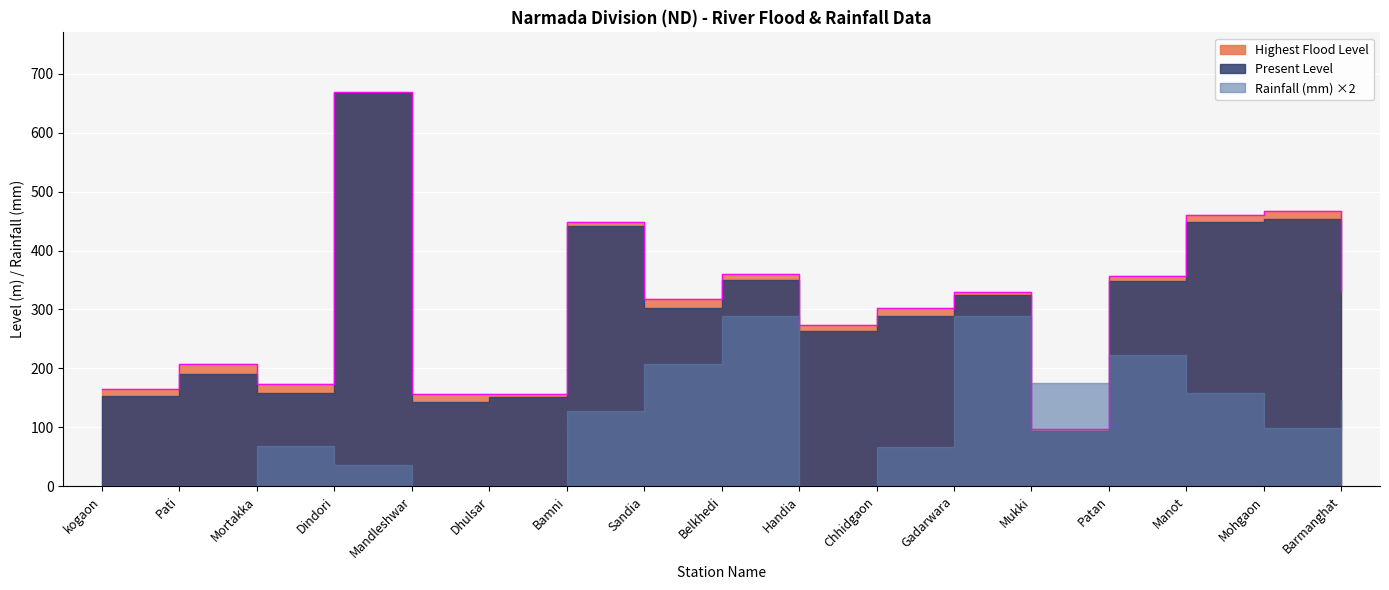

The value of Highest Flood Level at Mukki is 47.8. True or false?

False